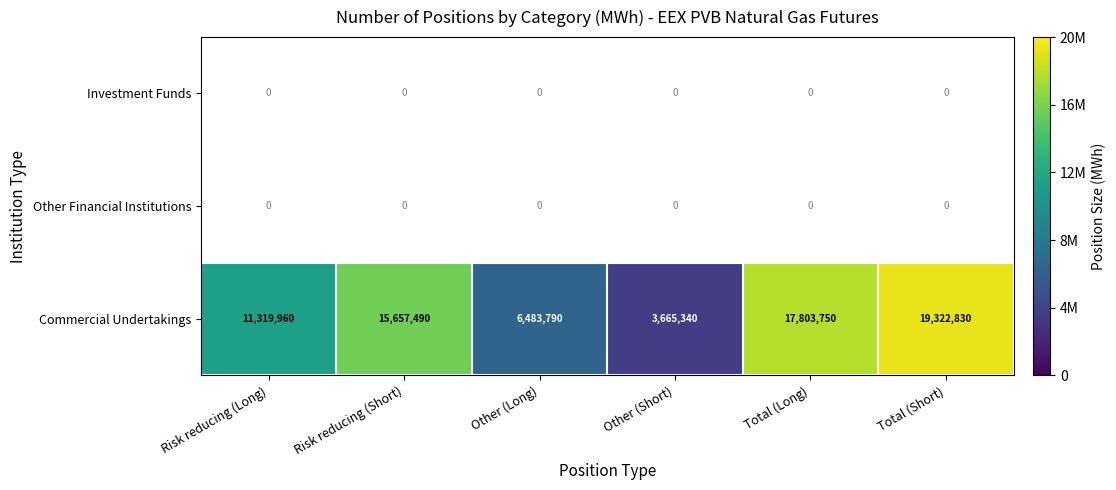

The Commercial Undertakings series shows 15657490 at Risk reducing (Short). True or false?

True